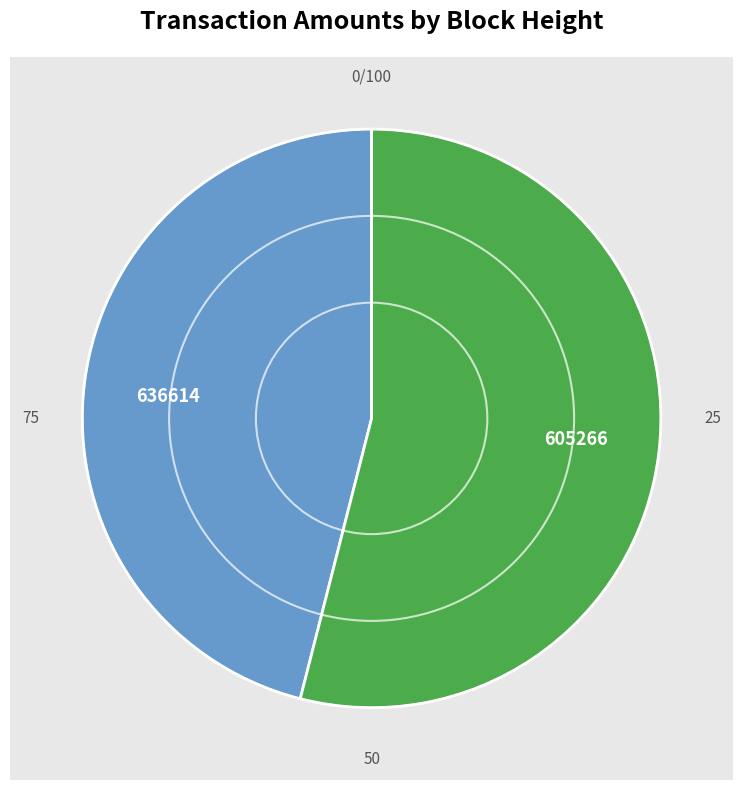

The 605266 slice represents 54% of the pie. True or false?

True